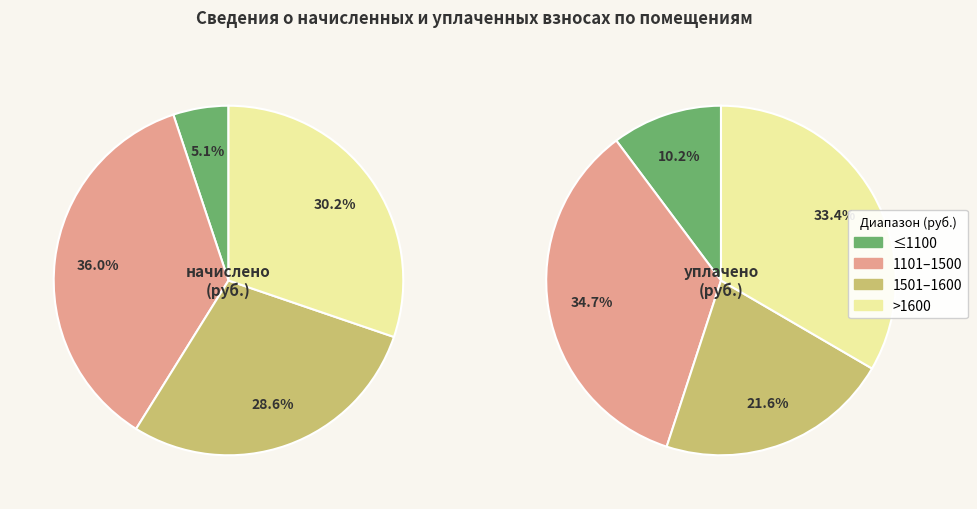

Is it true that 14 is 7% of the pie?

True